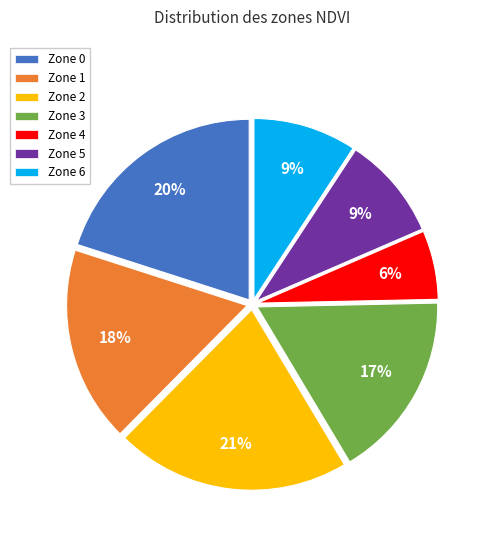

Which has a higher value, Zone 3 or Zone 2?

Zone 2